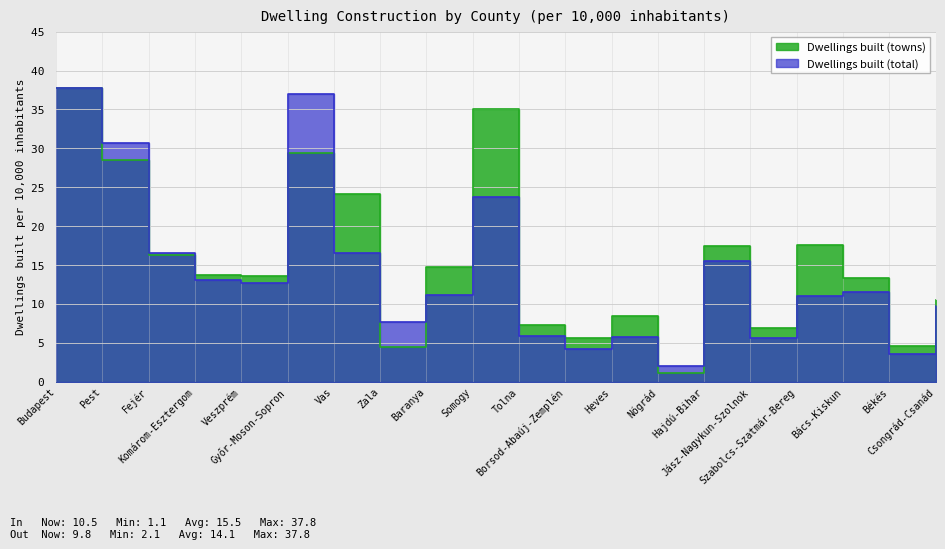

What is the difference between the maximum and minimum values in the Dwellings built (towns) series?

36.7